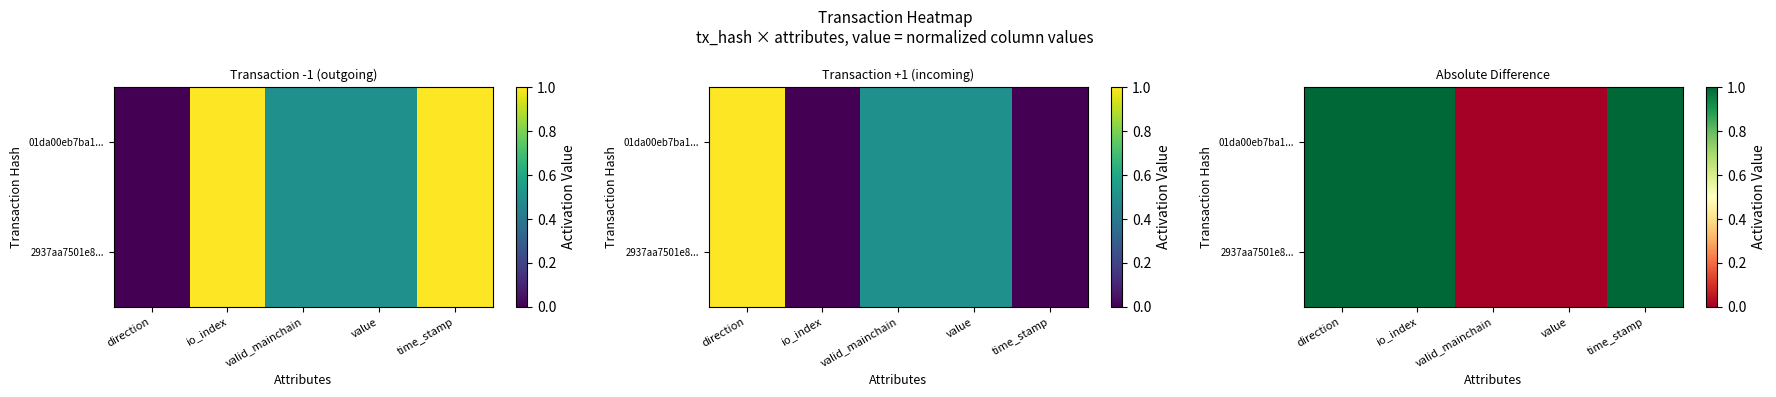

The 2937aa7501e8... series shows 1 at value. True or false?

False